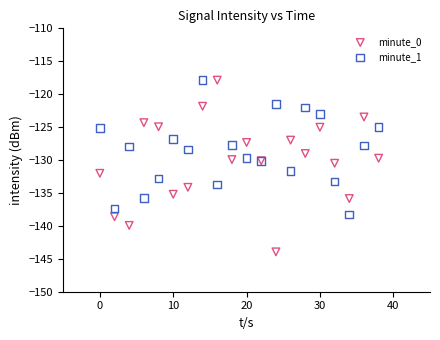

Which series has the widest spread of Y values?

minute_0